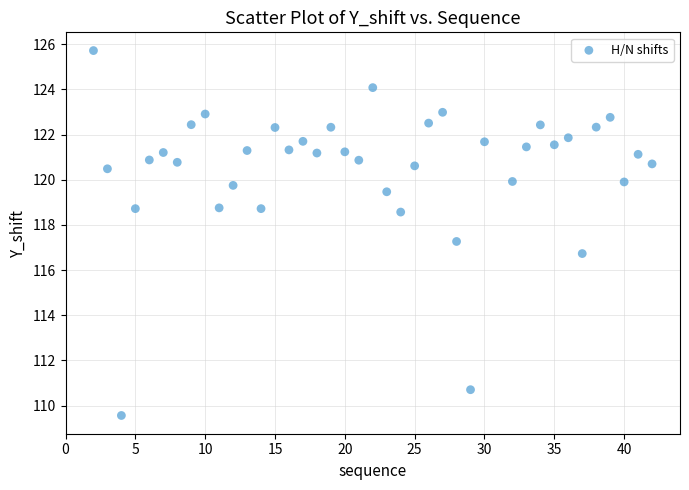

What is the range of X values (max minus min)?

40.0